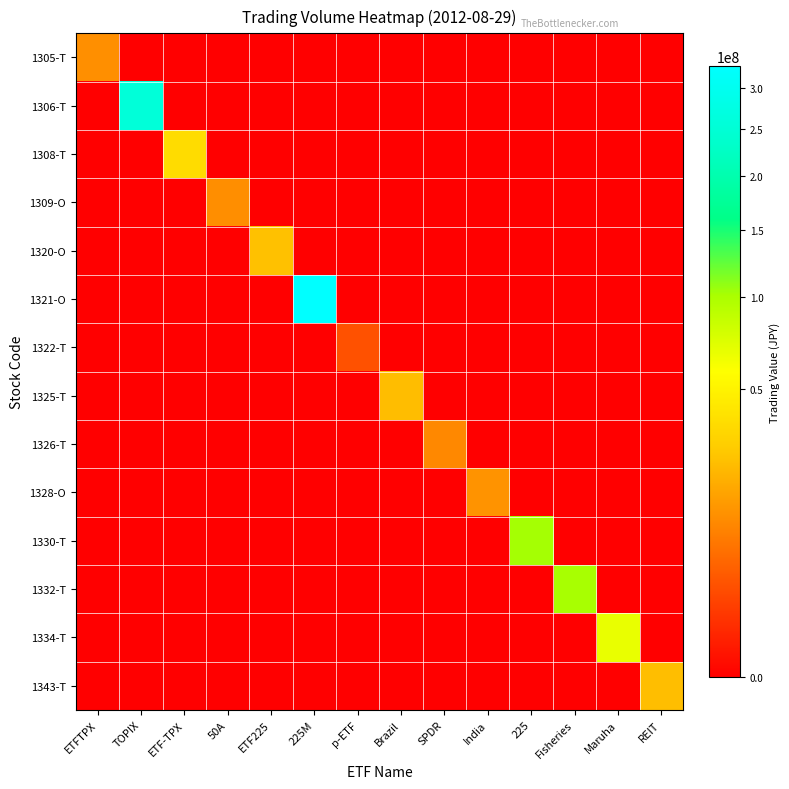

At which category is the sum across all series the highest?

225M